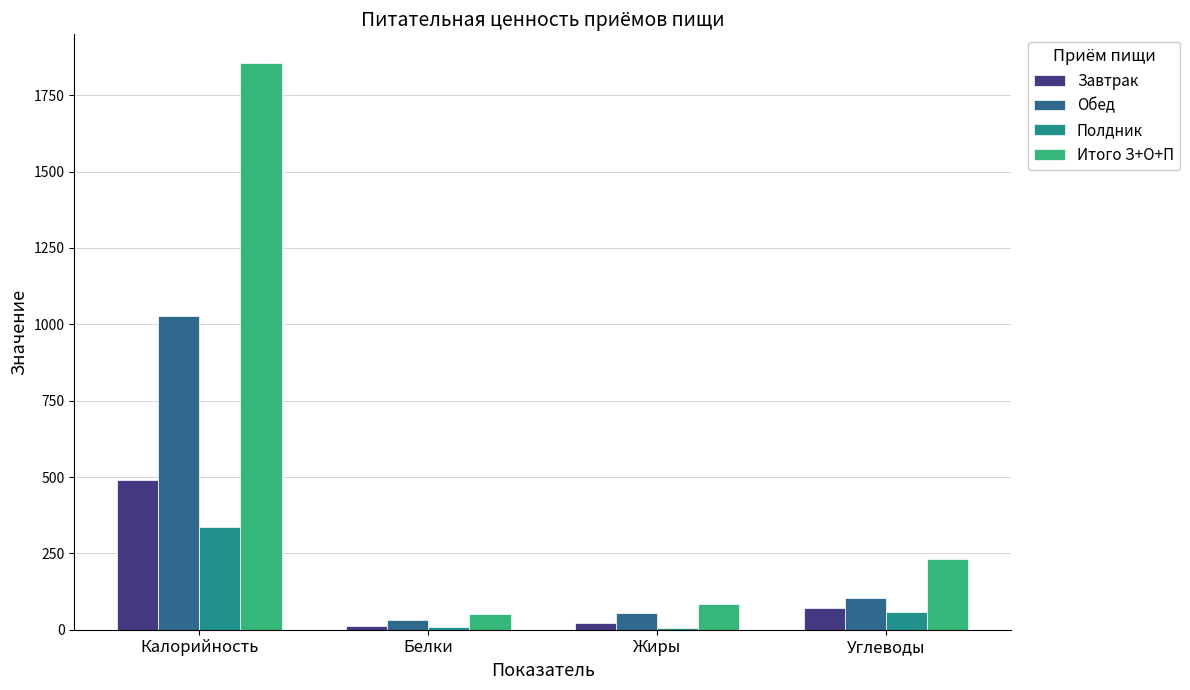

What is the maximum value shown in the chart?

1856.7